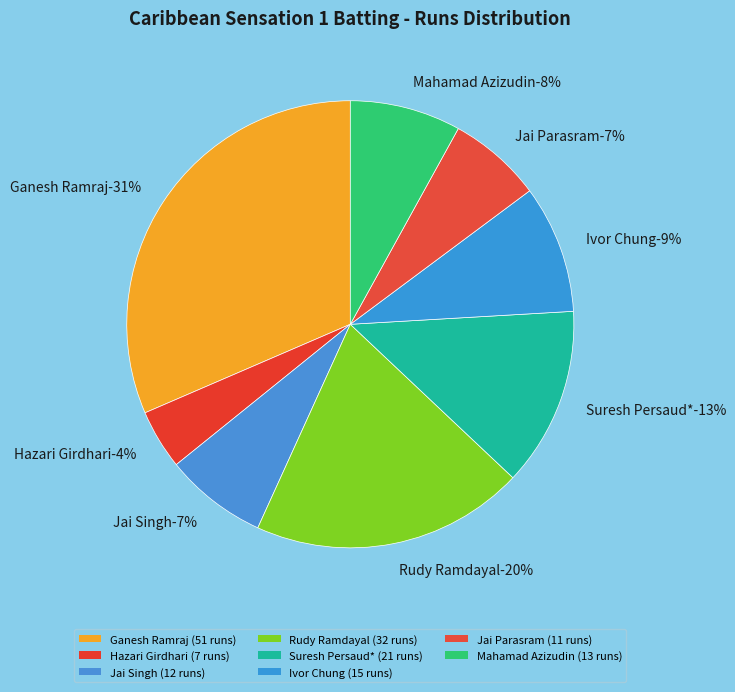

Is there any slice that represents more than half of the pie?

No